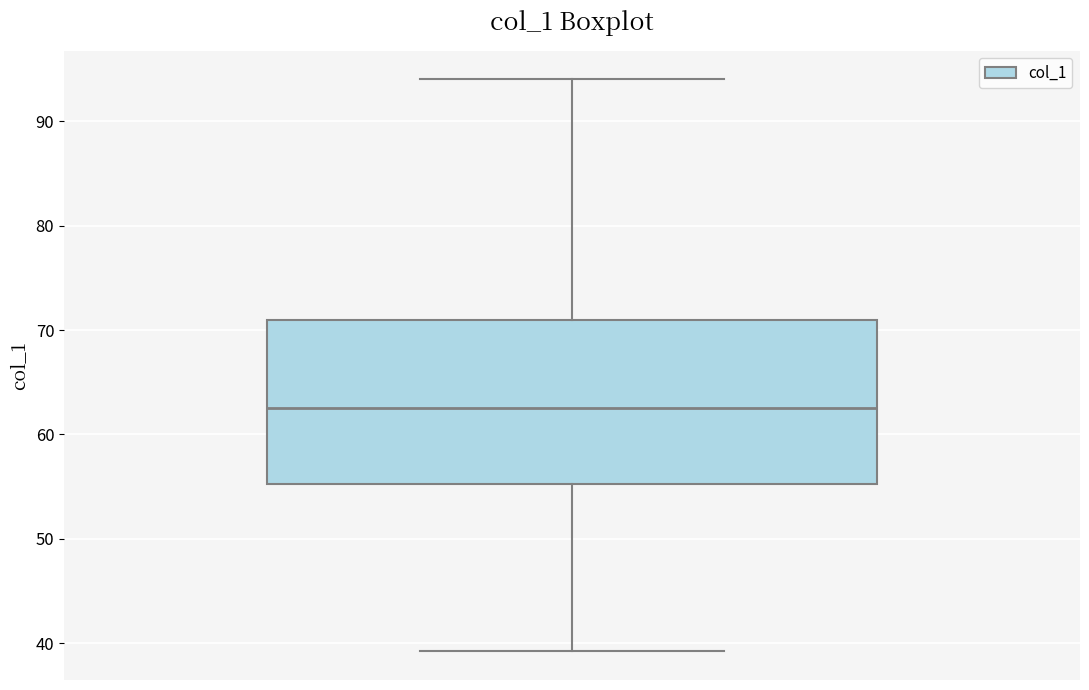

Transcribe this box plot: give where the median line is, the range the box spans, and where the two whiskers end, as read against the y-axis. The values are not printed on the chart, so give them approximately, as read against the axis.

median 63, box 55 to 71, whiskers 39 to 94